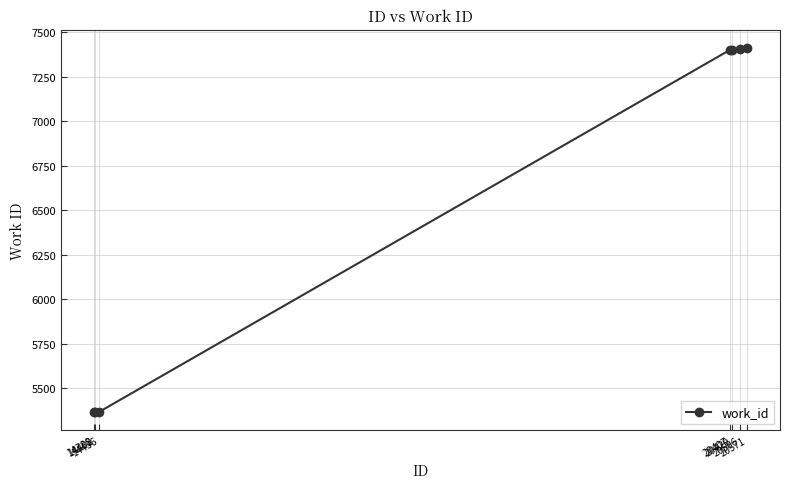

What is the maximum value shown in the chart?

7411